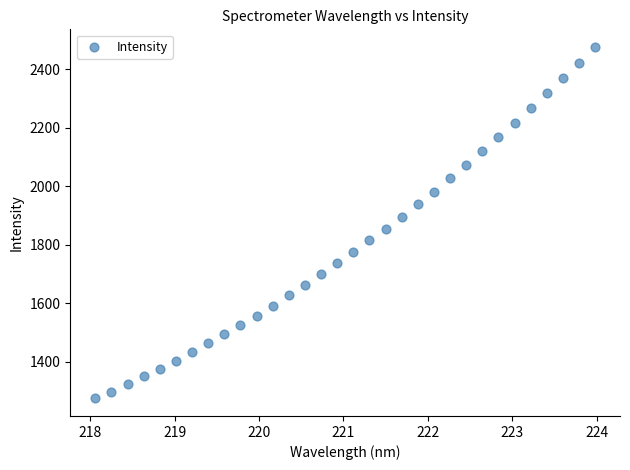

What is the range of X values (max minus min)?

5.9